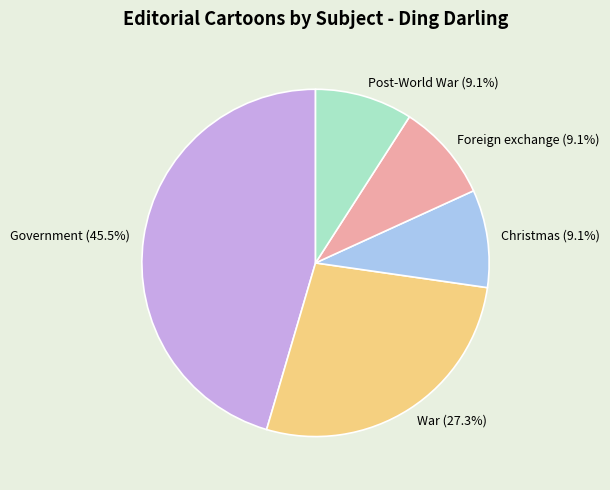

To the nearest percent, what percentage of the pie is Christmas?

9%